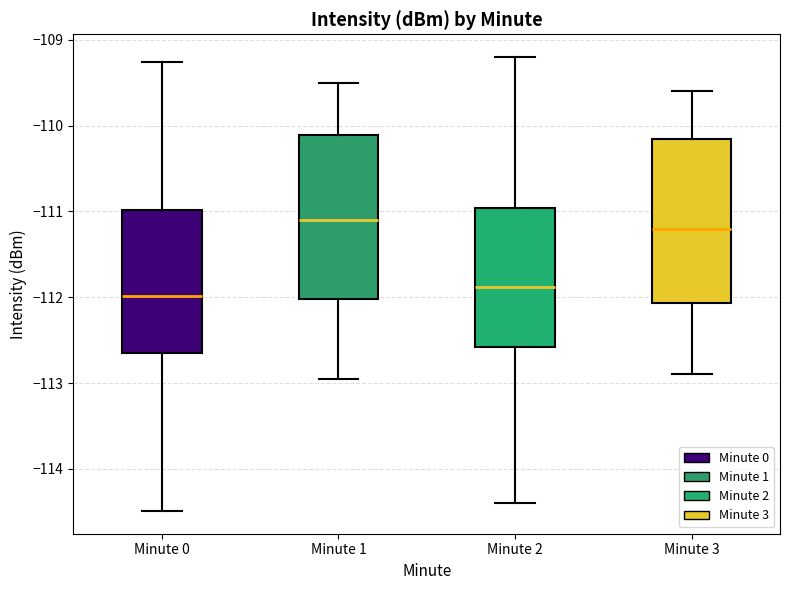

Where is the lower edge of the box for Minute 3 on the y-axis? The values are not printed on the chart, so give them approximately, as read against the axis.

-112.1